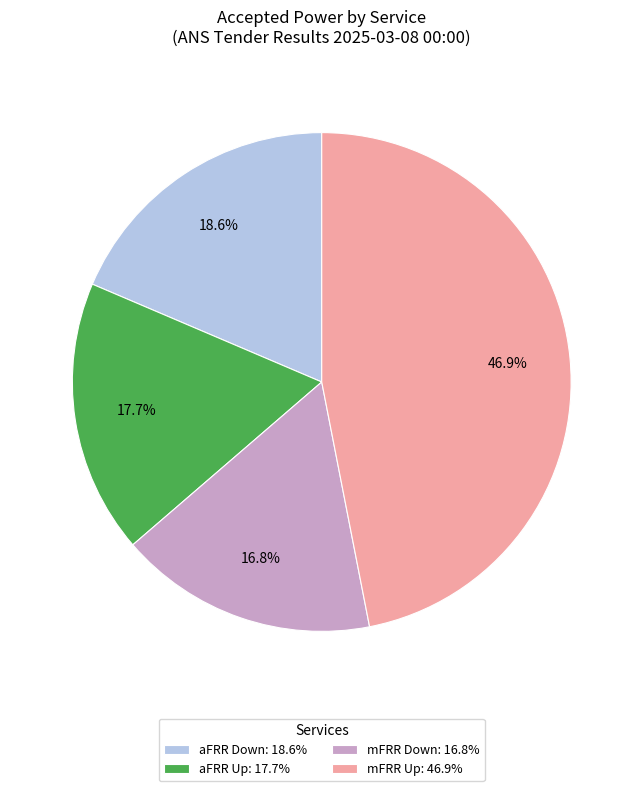

Between aFRR Down: 18.6% and mFRR Up: 46.9%, which is larger?

mFRR Up: 46.9%